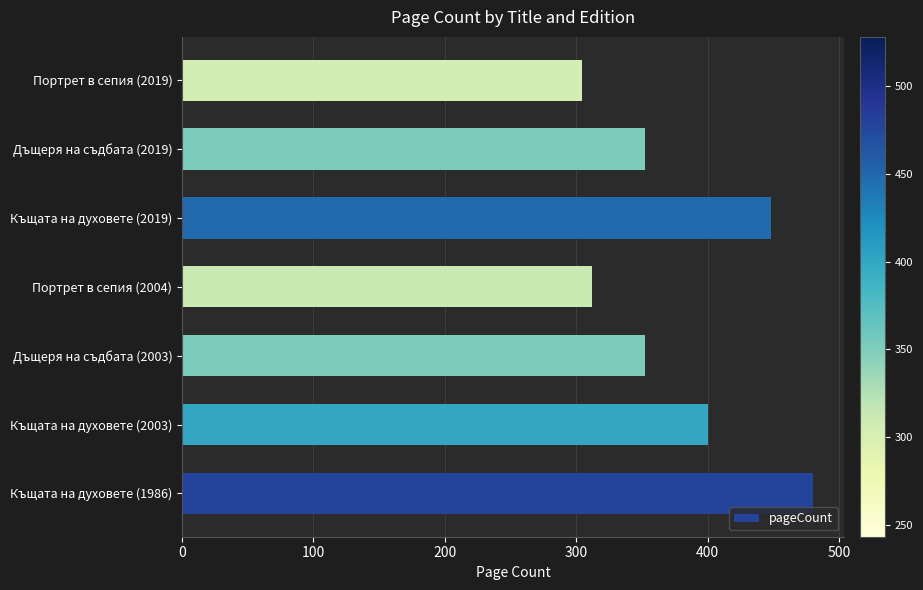

Reading top to bottom, transcribe all the data shown in this chart.

304	352	448	312	352	400	480